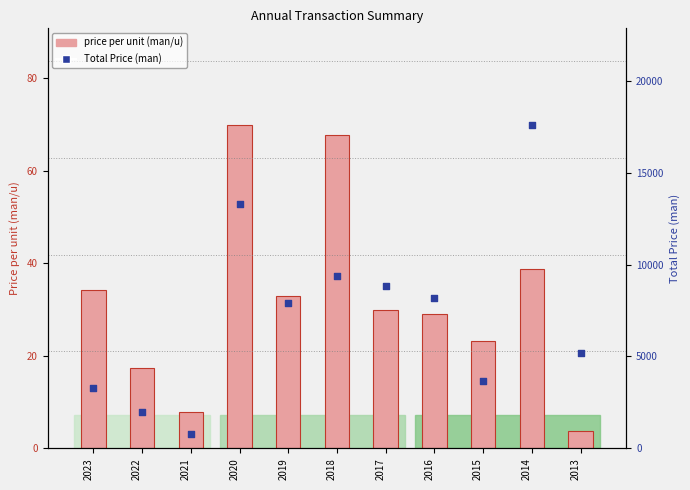

What are all the series names shown in the legend?

price per unit (man/u), Total Price (man)